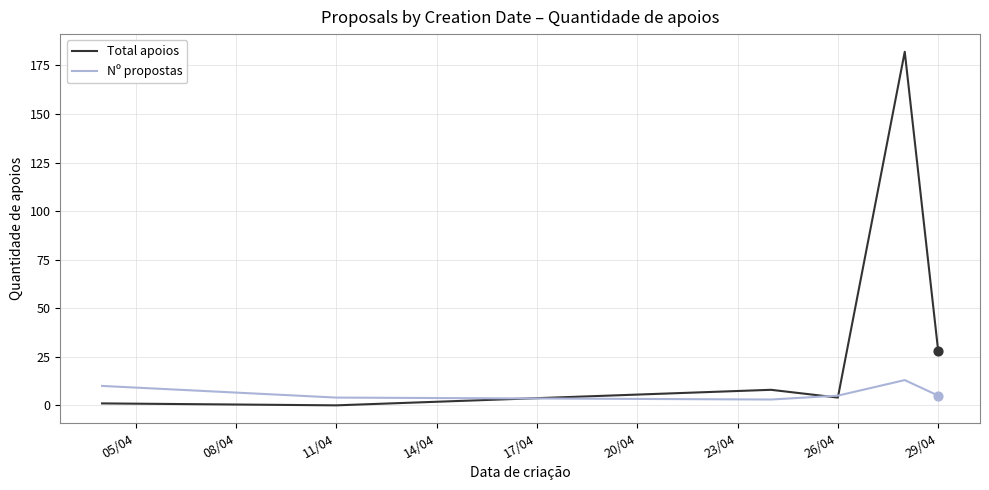

Which series has the widest spread of values?

Total apoios